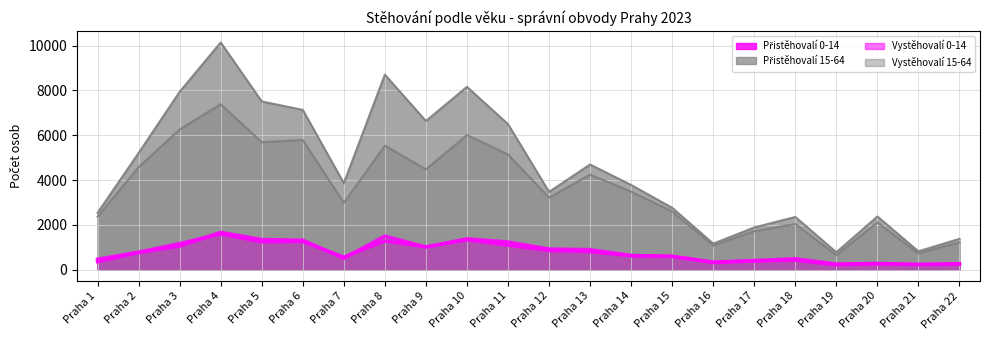

Where is the first local minimum for Přistěhovalí 0-14?

Praha 7